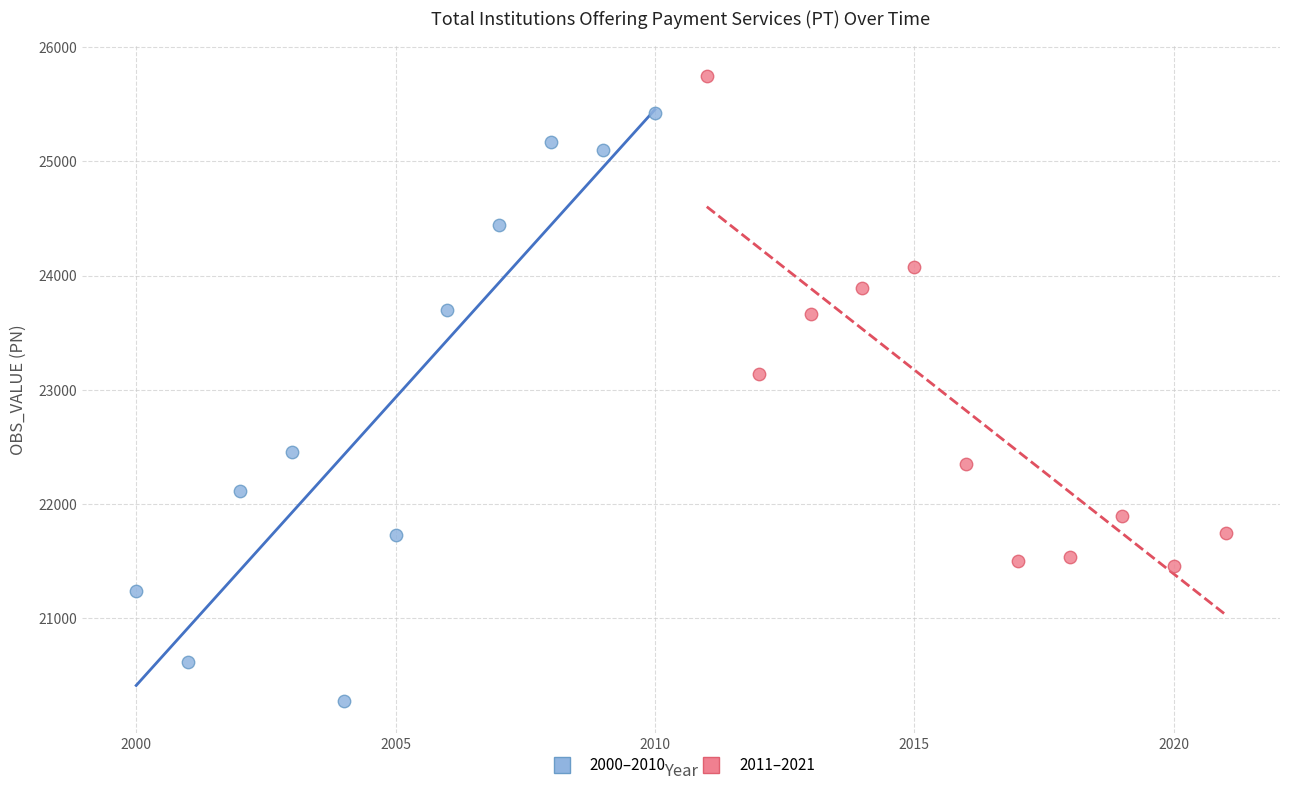

Which series reaches the maximum Y coordinate?

2011–2021